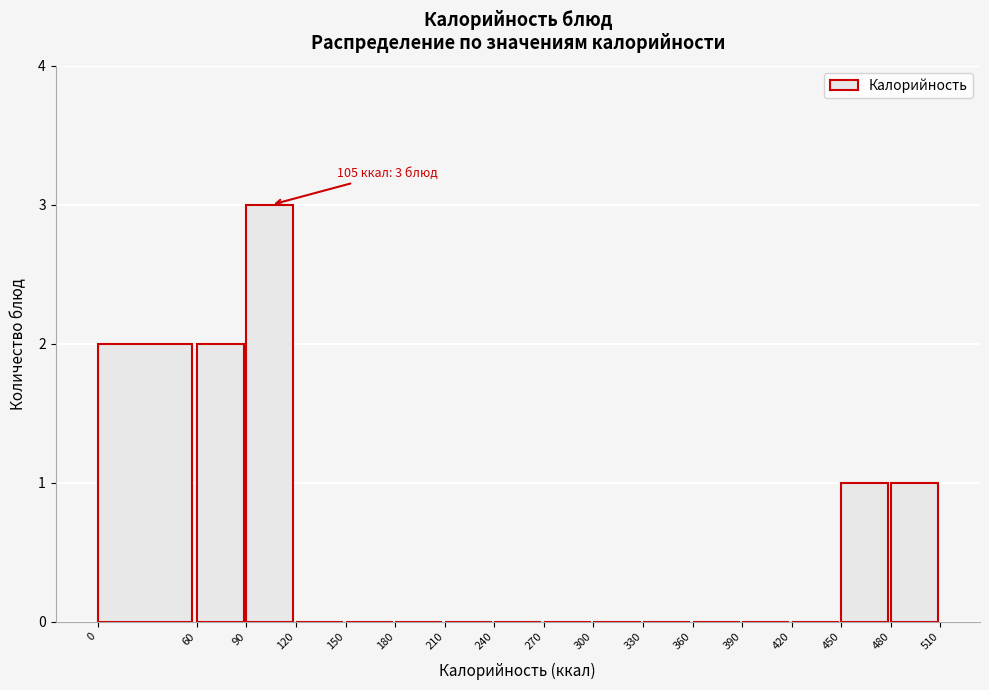

Which range on the x-axis has the tallest bar?

90 to 120